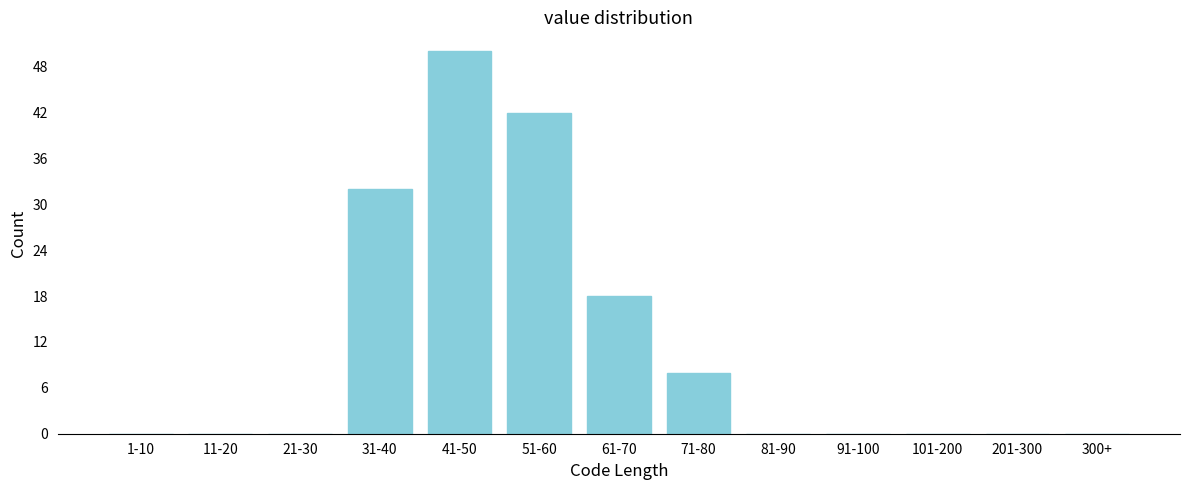

Reading left to right, what are all the values shown in this chart?

1-10=0	11-20=0	21-30=0	31-40=32	41-50=50	51-60=42	61-70=18	71-80=8	81-90=0	91-100=0	101-200=0	201-300=0	300+=0